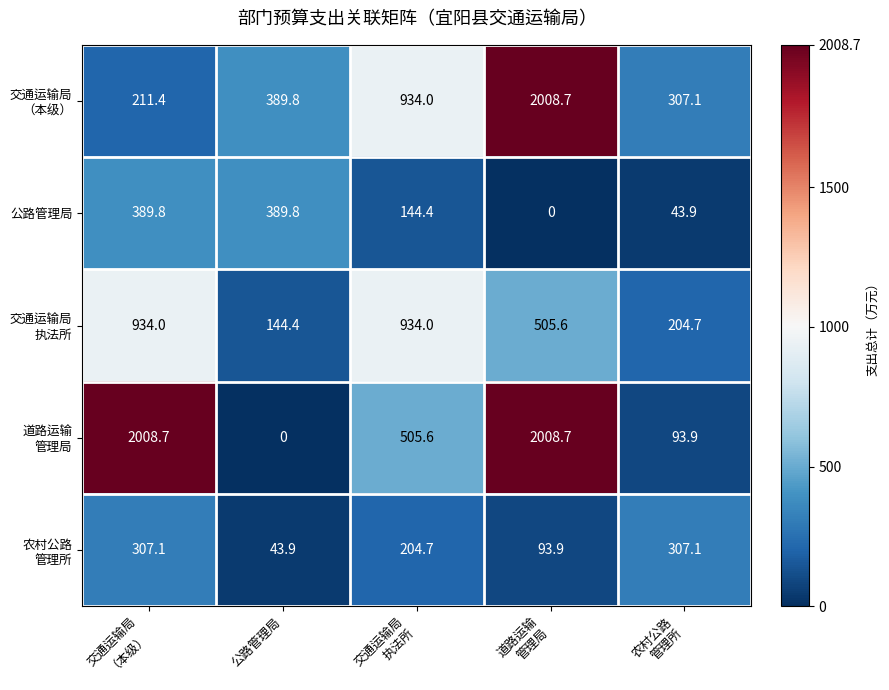

What is the approximate value of 公路管理局 at 公路管理局?

389.8